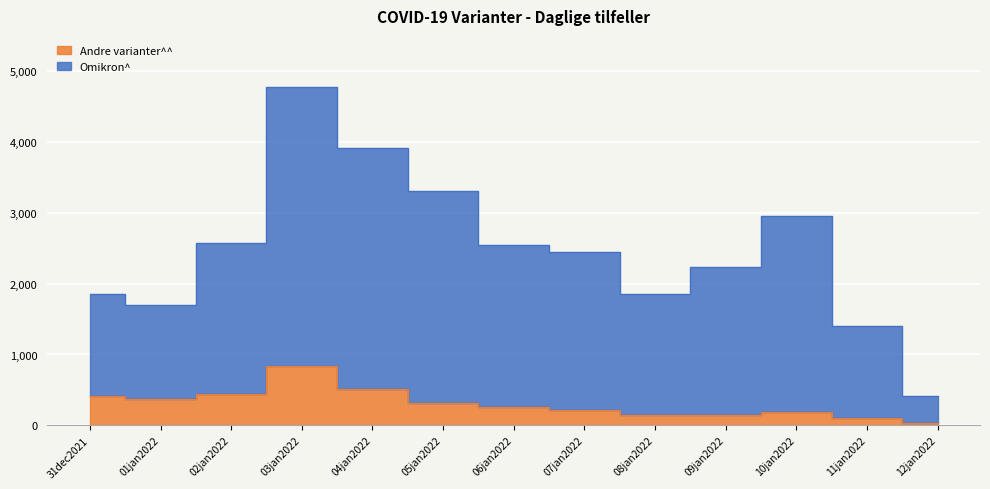

Reading left to right, what are all the values shown in this chart?

Omikron^: 1848	1700	2568	4779	3913	3304	2538	2446	1849	2235	2956	1402	417
Andre varianter^^: 414	370	436	835	510	319	258	223	141	153	192	102	34